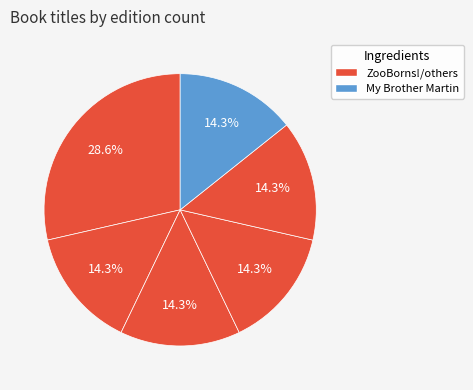

How many slices are in this pie chart?

6